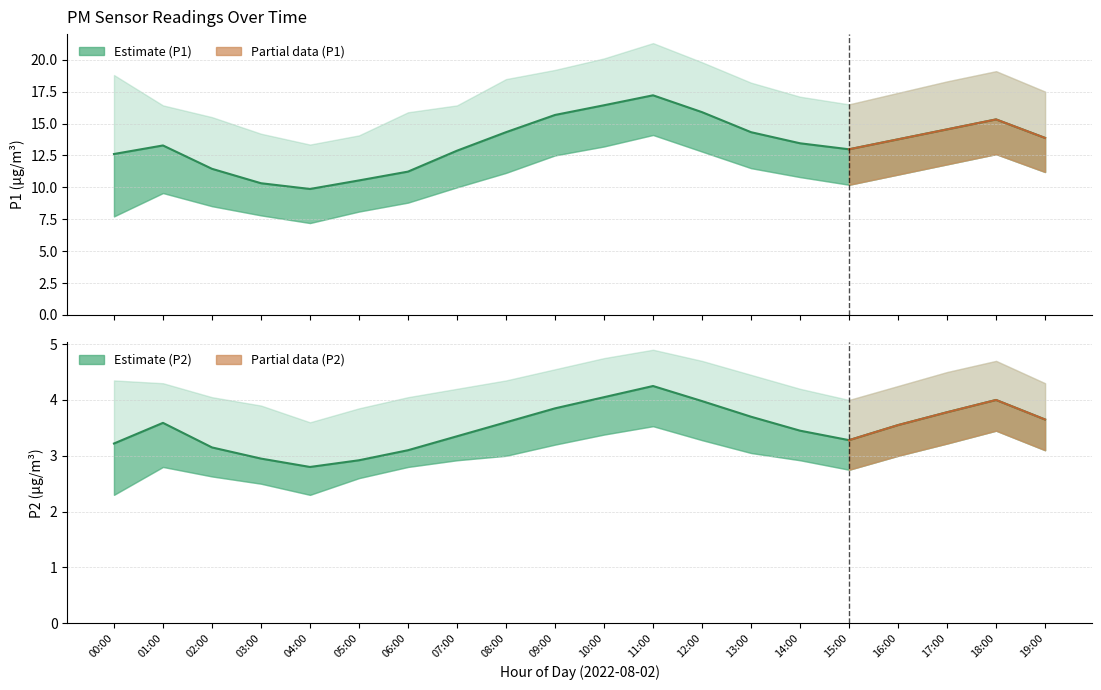

What is the difference between the maximum and minimum values in the P2 series?

1.5